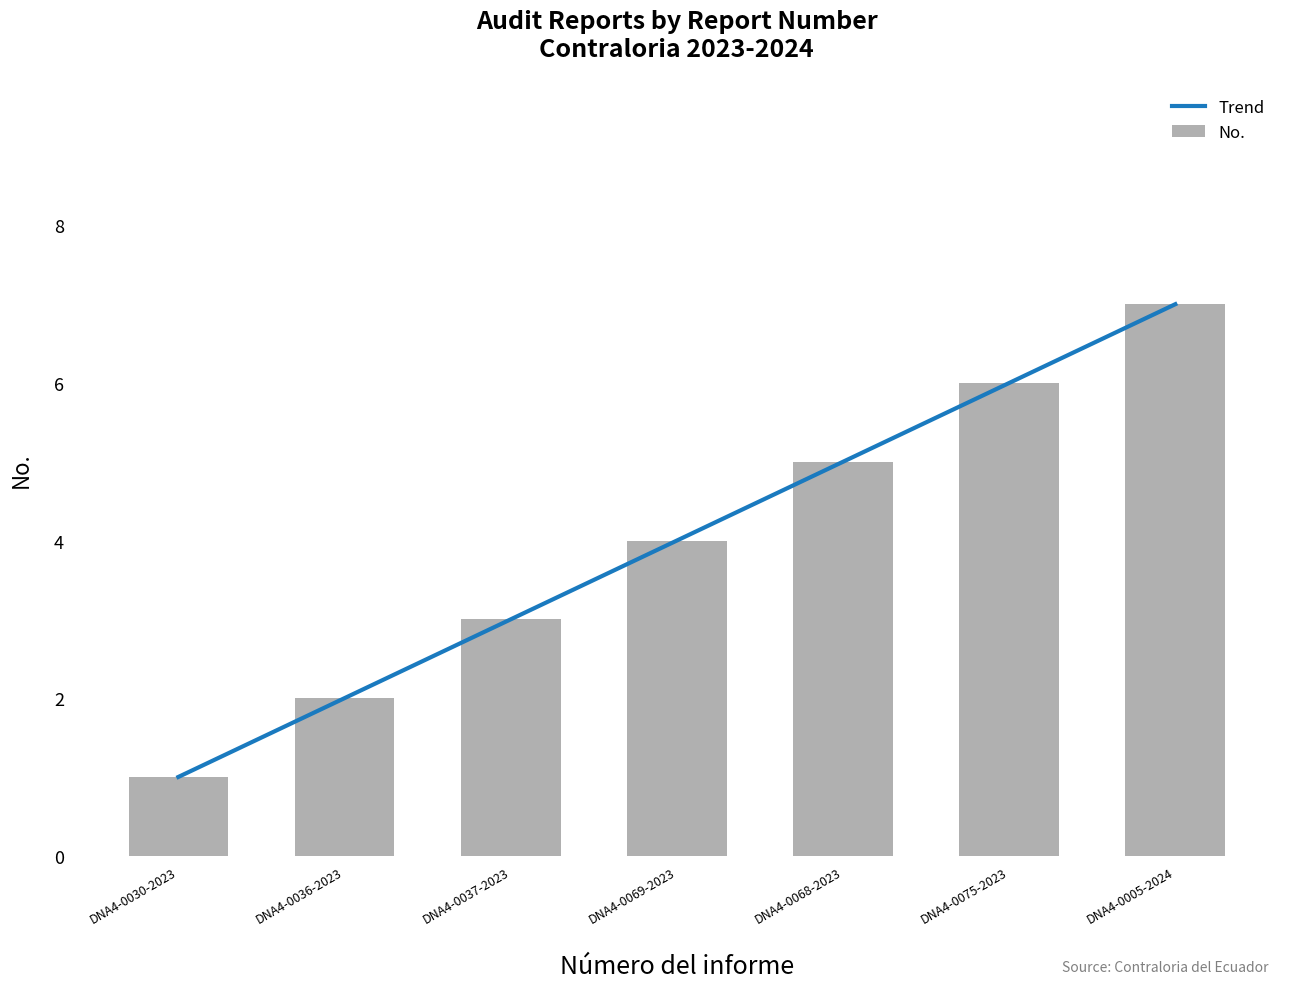

Reading left to right, extract all data points from this chart.

1	2	3	4	5	6	7